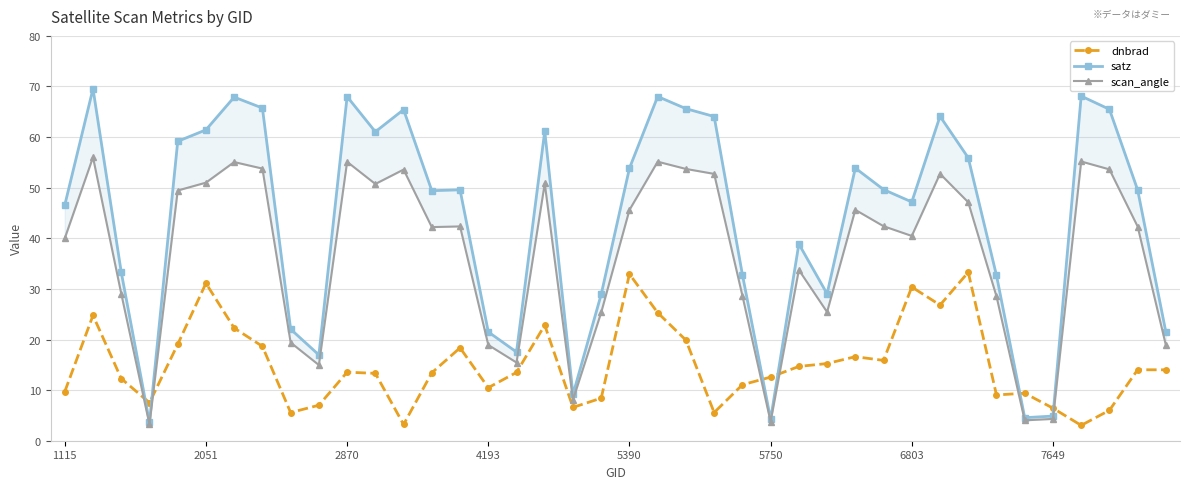

How many lines are shown in the chart?

3